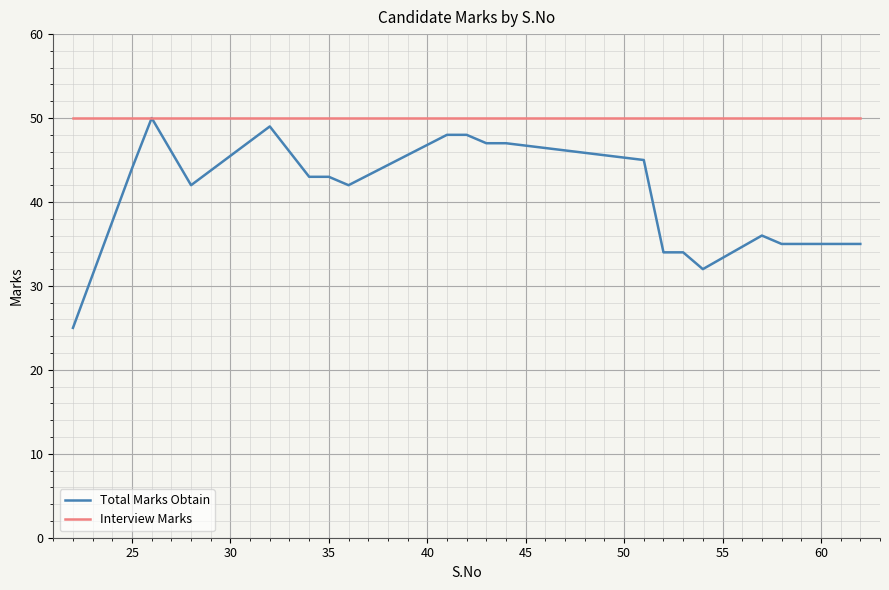

Which series has the largest total across all categories?

Interview Marks